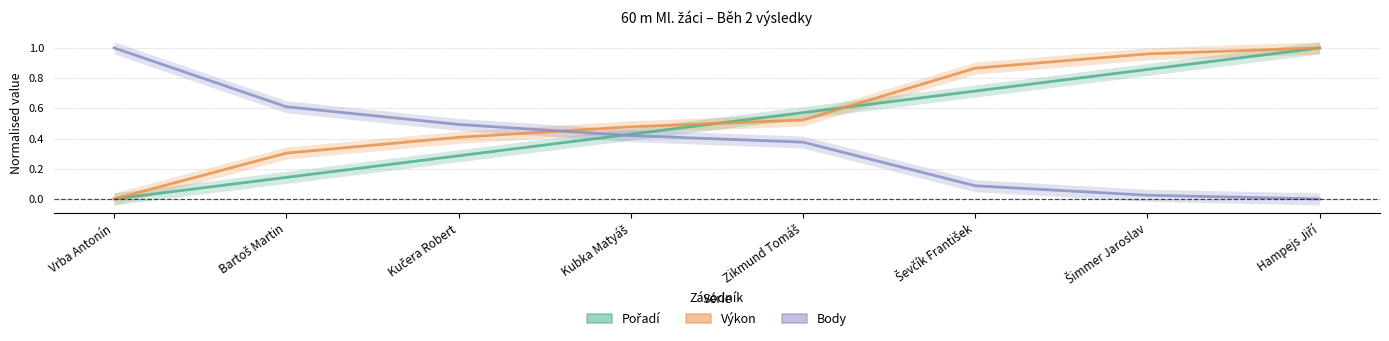

What is the total value across all series at Kubka Matyáš?

1.3